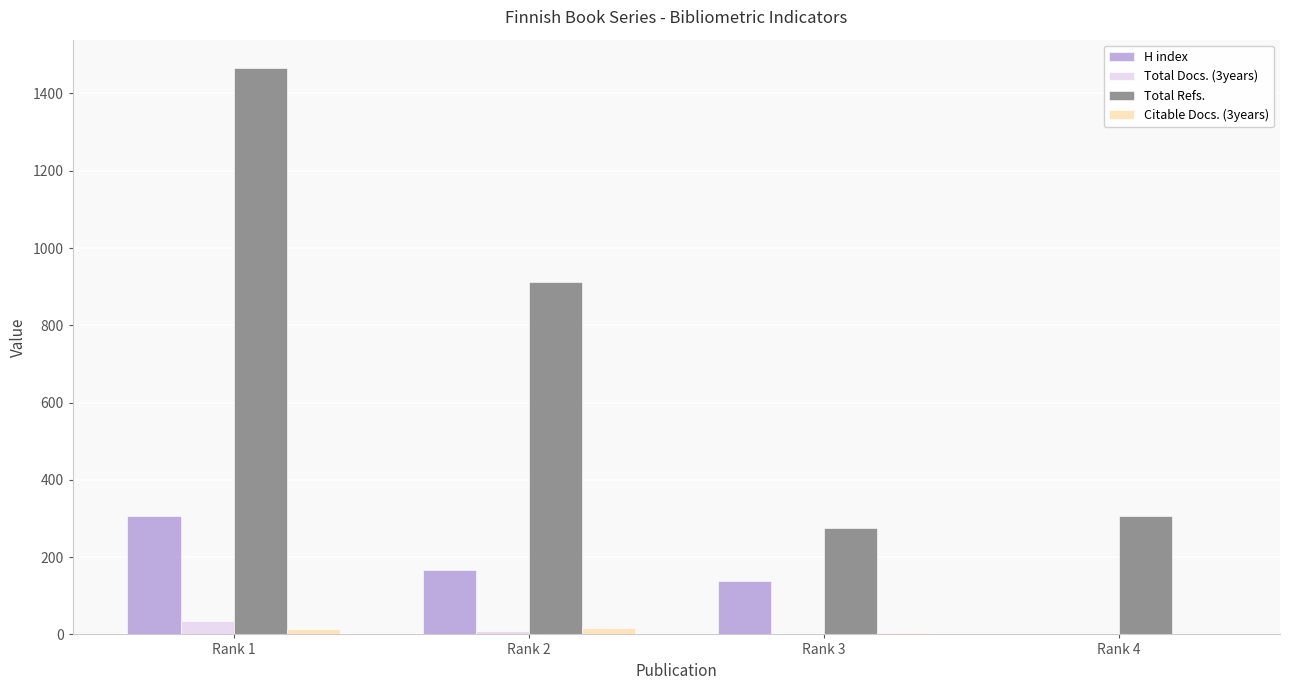

Which series has the largest total across all categories?

Total Refs.